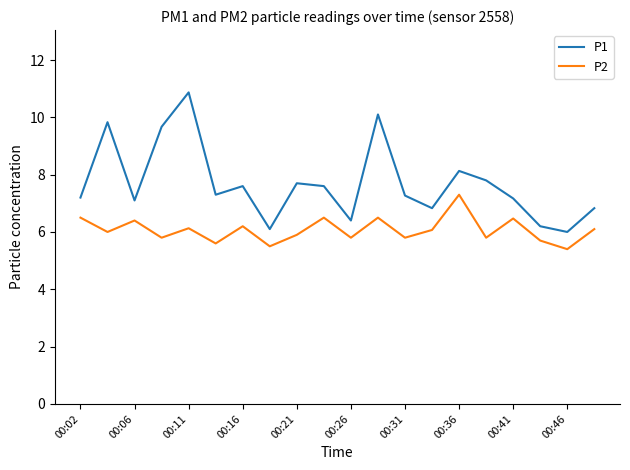

Which series has the widest spread of values?

P1